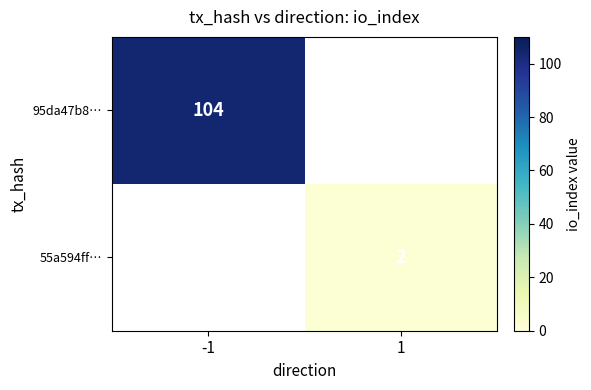

Between 1 and -1, which is larger?

-1